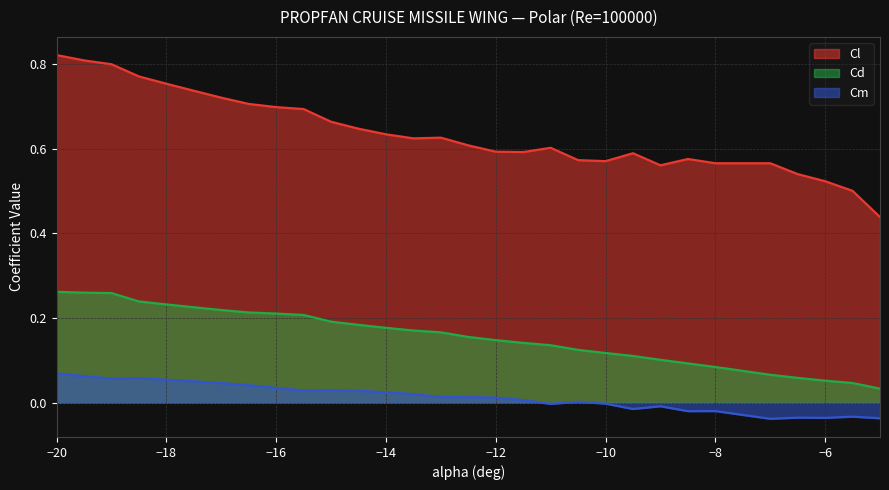

How many distinct data groups are displayed?

3